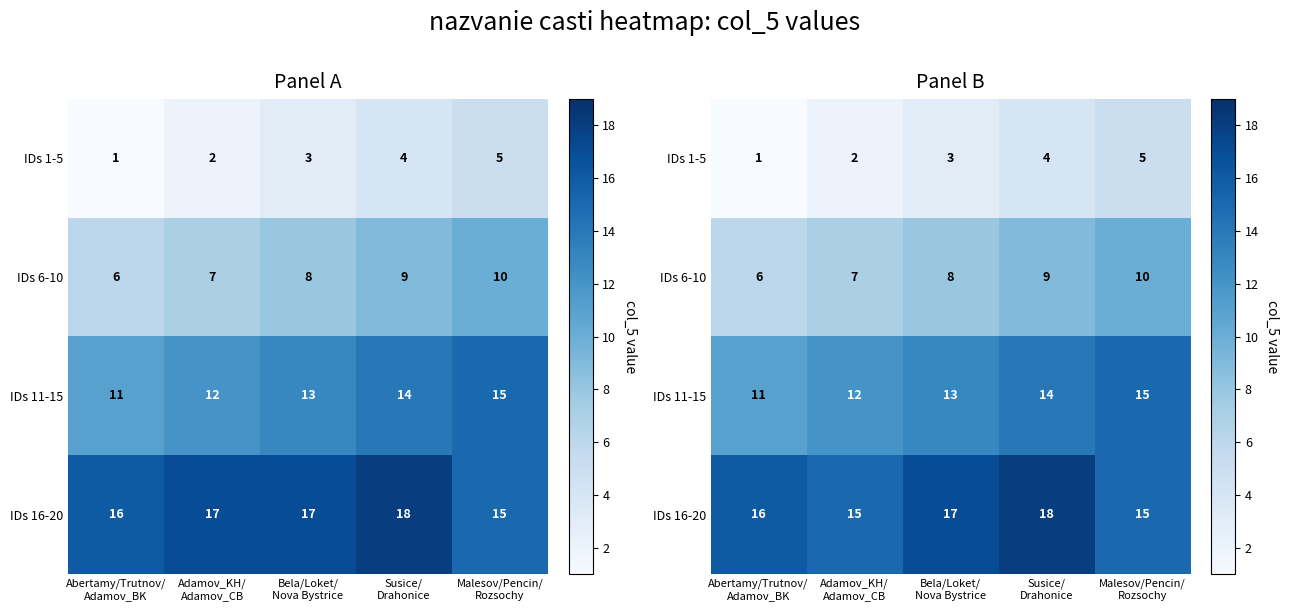

What is the minimum value shown in the chart?

1